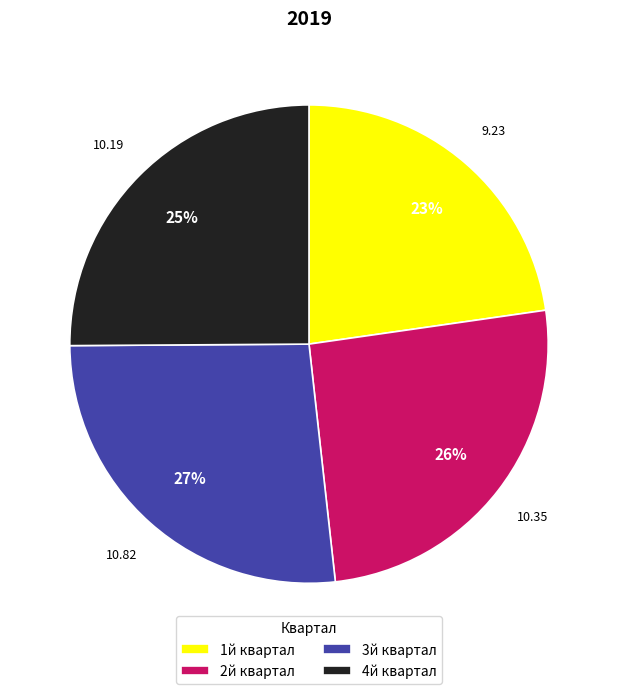

Does any single category account for the majority?

No